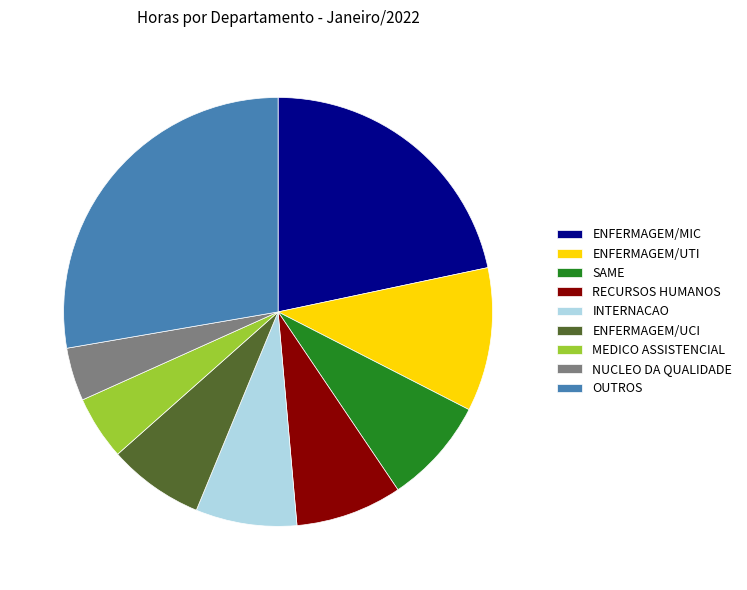

Is there any slice that represents more than half of the pie?

No